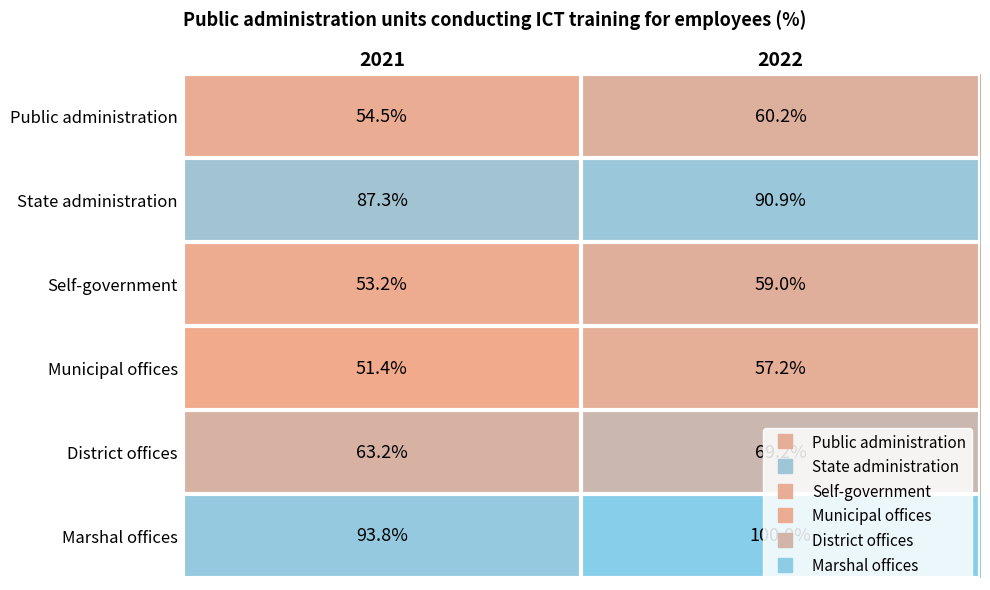

Rank the series by their maximum value, from lowest to highest.

Municipal offices, Self-government, Public administration, District offices, State administration, Marshal offices